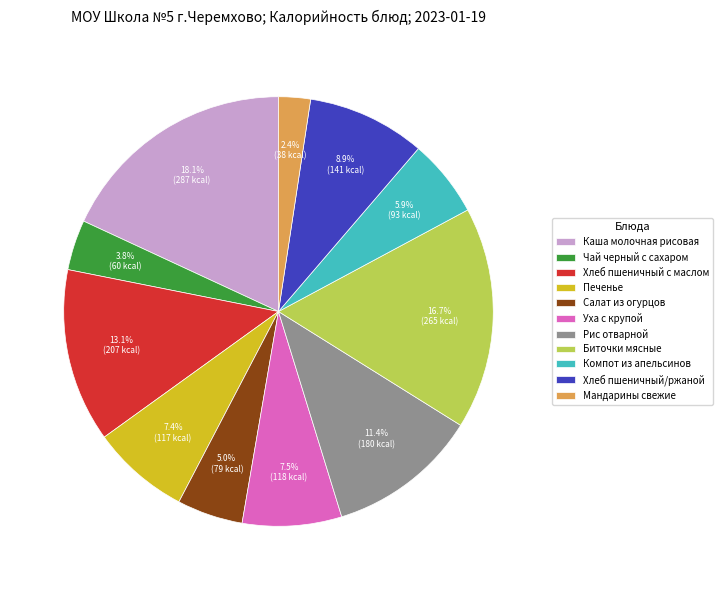

Is it true that Печенье is 7% of the pie?

True